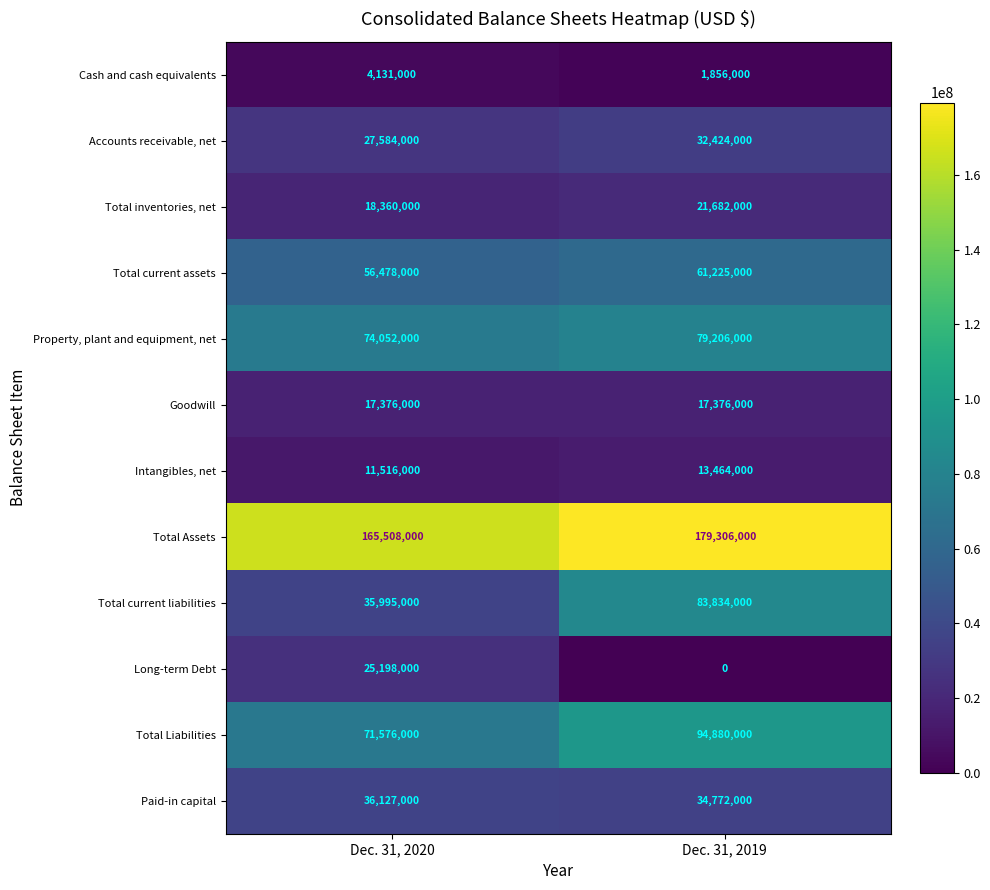

What is the spread (max minus min) of values at Dec. 31, 2020?

161377000